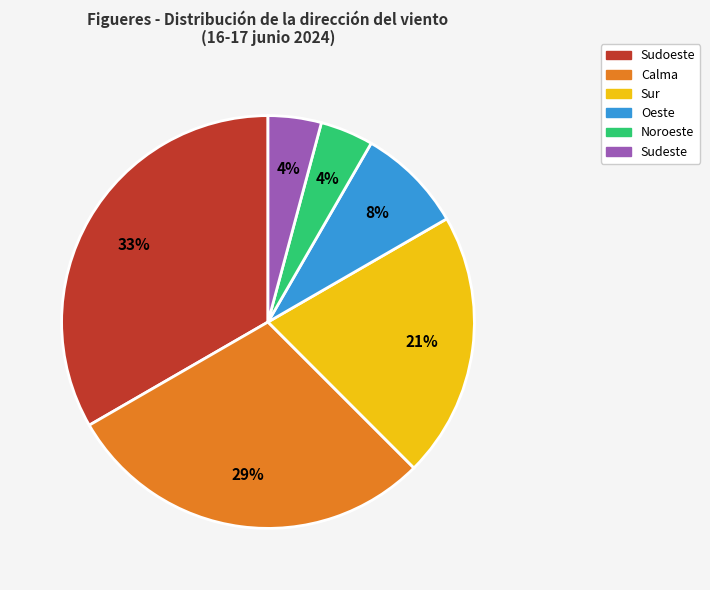

How many slices are in this pie chart?

6